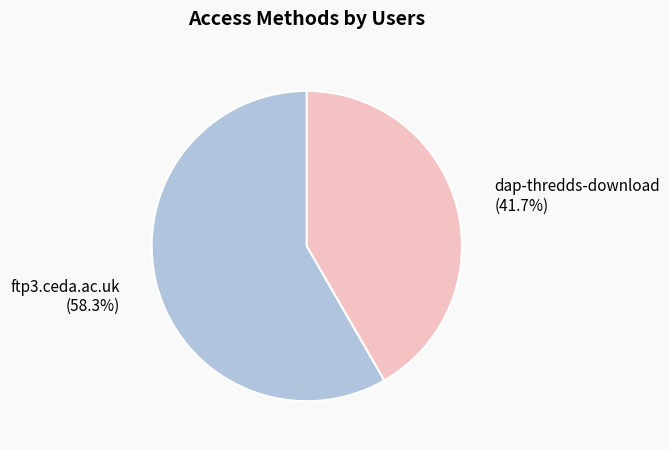

True or false: dap-thredds-download accounts for 42% of the total.

True